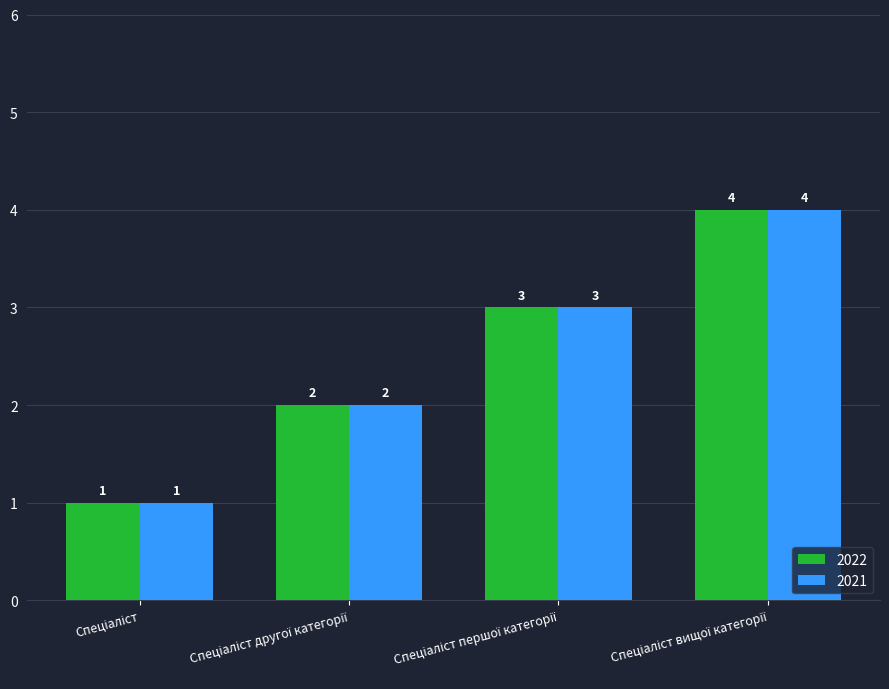

What is the greatest value displayed?

4